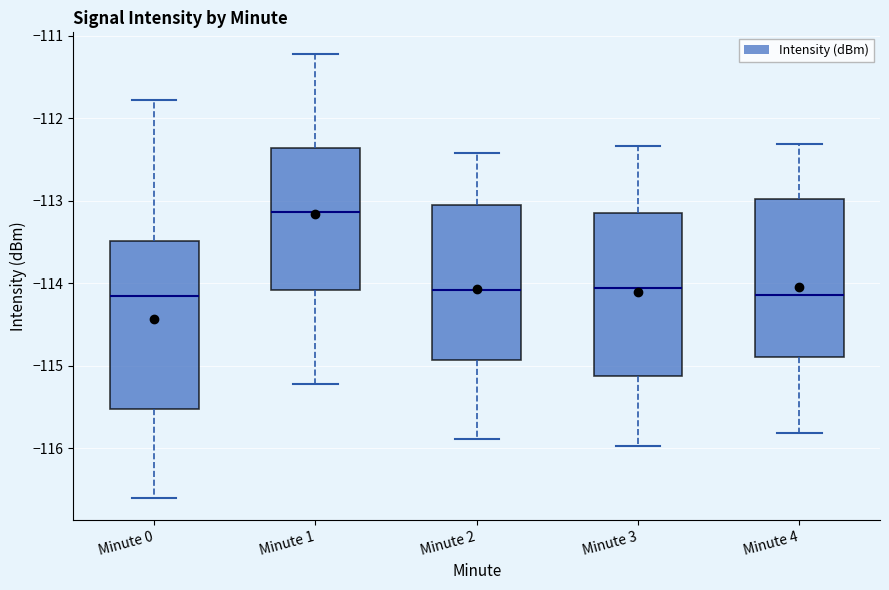

Reading left to right, transcribe this box plot: for each box, give where its median line is, the range the box spans, and where its two whiskers end, as read against the y-axis. The values are not printed on the chart, so give them approximately, as read against the axis.

Minute 0: median -114.2, box -115.5 to -113.5, whiskers -116.6 to -111.8
Minute 1: median -113.1, box -114.1 to -112.4, whiskers -115.2 to -111.2
Minute 2: median -114.1, box -114.9 to -113.1, whiskers -115.9 to -112.4
Minute 3: median -114.1, box -115.1 to -113.1, whiskers -116.0 to -112.3
Minute 4: median -114.1, box -114.9 to -113.0, whiskers -115.8 to -112.3